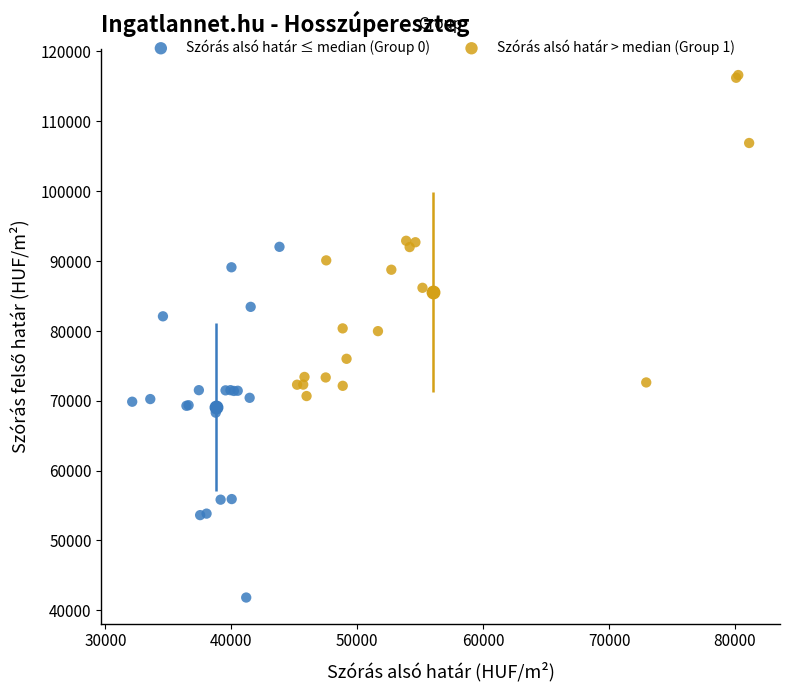

Which series reaches the maximum Y coordinate?

Szórás alsó határ > median (Group 1)